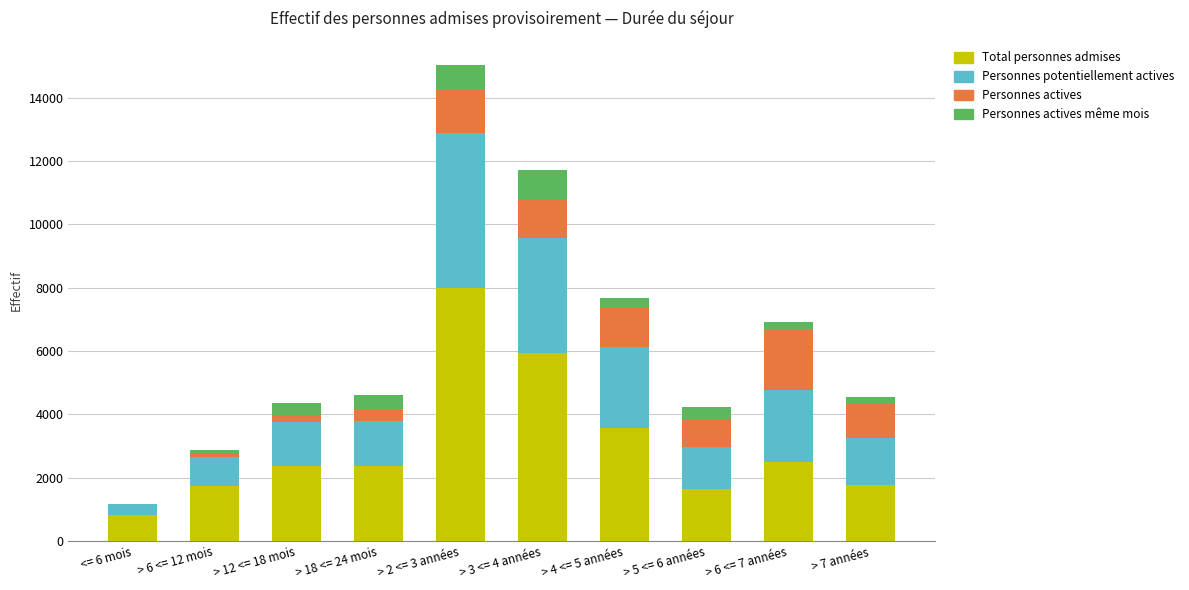

At which category is the sum across all series the highest?

> 2 <= 3 années